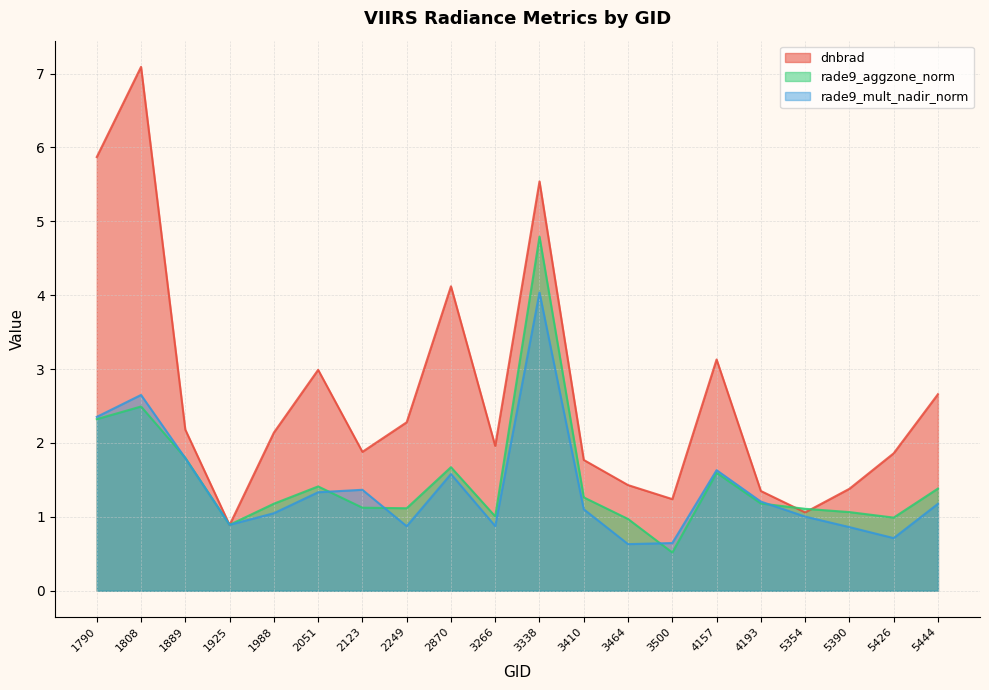

At which label does dnbrad reach its peak?

1808